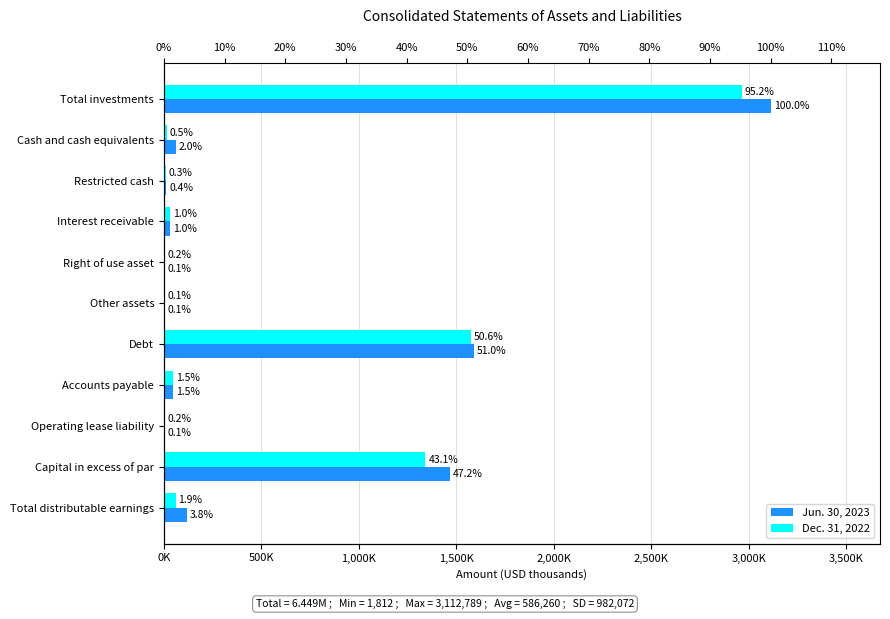

Does the chart contain stacked bars?

No